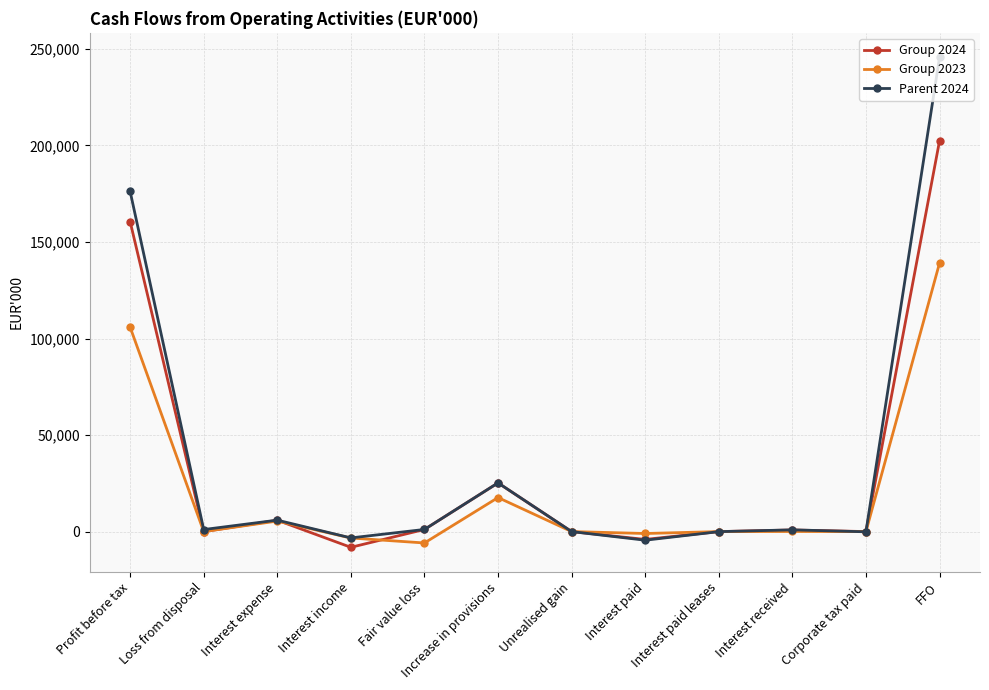

True or false: Group 2024 has more than 0 points higher than both neighbors.

True